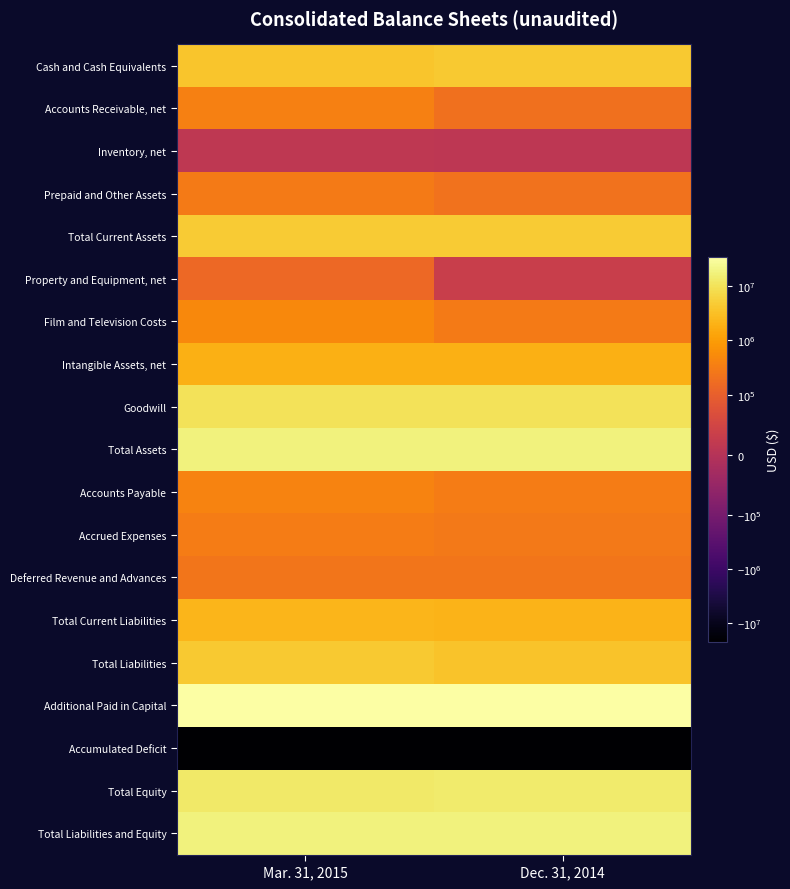

Reading left to right, transcribe all the data shown in this chart.

Cash and Cash Equivalents: Mar. 31, 2015=3963082	Dec. 31, 2014=4301099
Accounts Receivable, net: Mar. 31, 2015=353510	Dec. 31, 2014=208486
Inventory, net: Mar. 31, 2015=14350	Dec. 31, 2014=11691
Prepaid and Other Assets: Mar. 31, 2015=292808	Dec. 31, 2014=217622
Total Current Assets: Mar. 31, 2015=4623750	Dec. 31, 2014=4738898
Property and Equipment, net: Mar. 31, 2015=143719	Dec. 31, 2014=32420
Film and Television Costs: Mar. 31, 2015=483000	Dec. 31, 2014=303953
Intangible Assets, net: Mar. 31, 2015=1913807	Dec. 31, 2014=1876438
Goodwill: Mar. 31, 2015=10365805	Dec. 31, 2014=10365805
Total Assets: Mar. 31, 2015=17530081	Dec. 31, 2014=17325014
Accounts Payable: Mar. 31, 2015=410960	Dec. 31, 2014=312728
Accrued Expenses: Mar. 31, 2015=312924	Dec. 31, 2014=283582
Deferred Revenue and Advances: Mar. 31, 2015=249246	Dec. 31, 2014=242160
Total Current Liabilities: Mar. 31, 2015=2377618	Dec. 31, 2014=2224766
Total Liabilities: Mar. 31, 2015=4440005	Dec. 31, 2014=3604766
Additional Paid in Capital: Mar. 31, 2015=34872611	Dec. 31, 2014=34866521
Accumulated Deficit: Mar. 31, 2015=-21788916	Dec. 31, 2014=-21152654
Total Equity: Mar. 31, 2015=13090076	Dec. 31, 2014=13720248
Total Liabilities and Equity: Mar. 31, 2015=17530081	Dec. 31, 2014=17325014